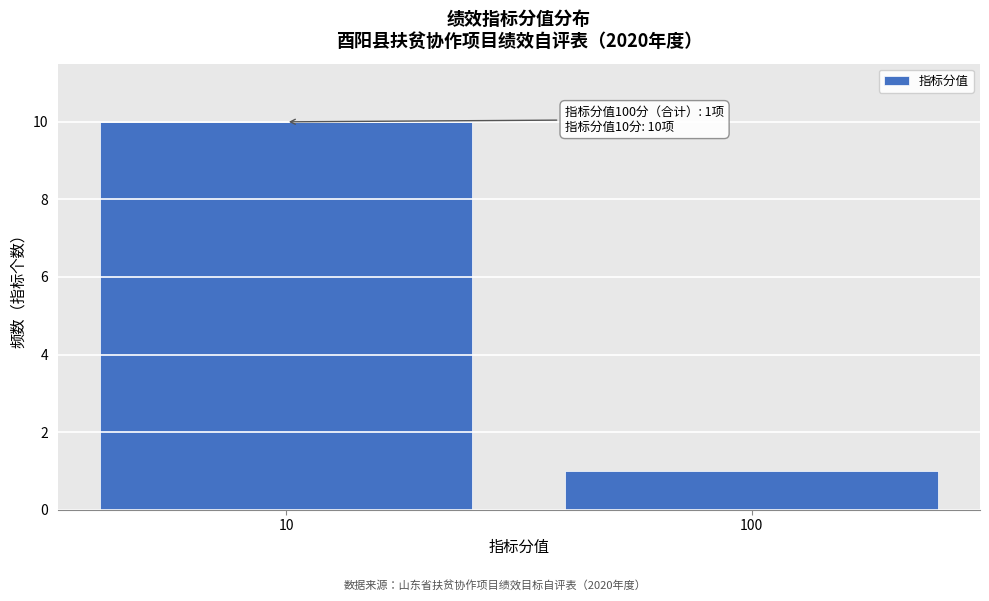

Reading right to left, extract all data points from this chart.

100=1	10=10